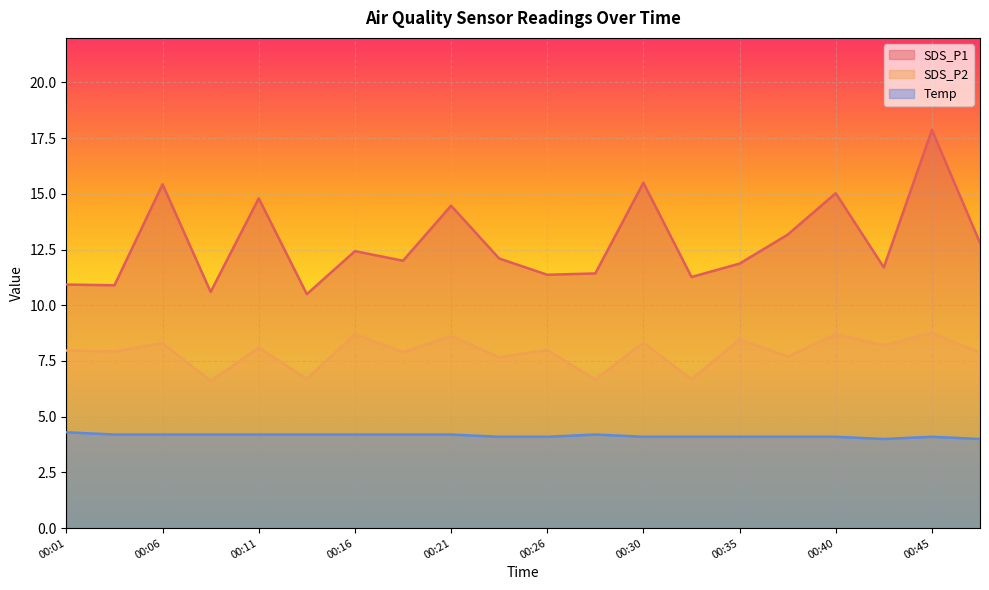

True or false: Temp and SDS_P1 intersect in this chart.

False